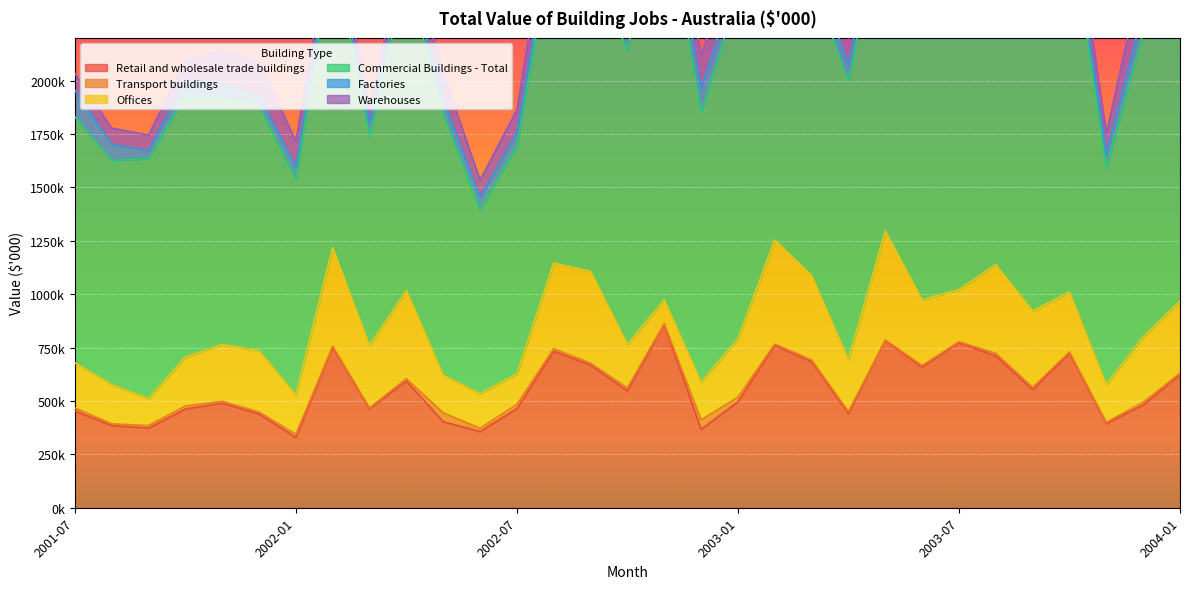

Between 2003-01 and 2003-07, which is larger?

2003-07